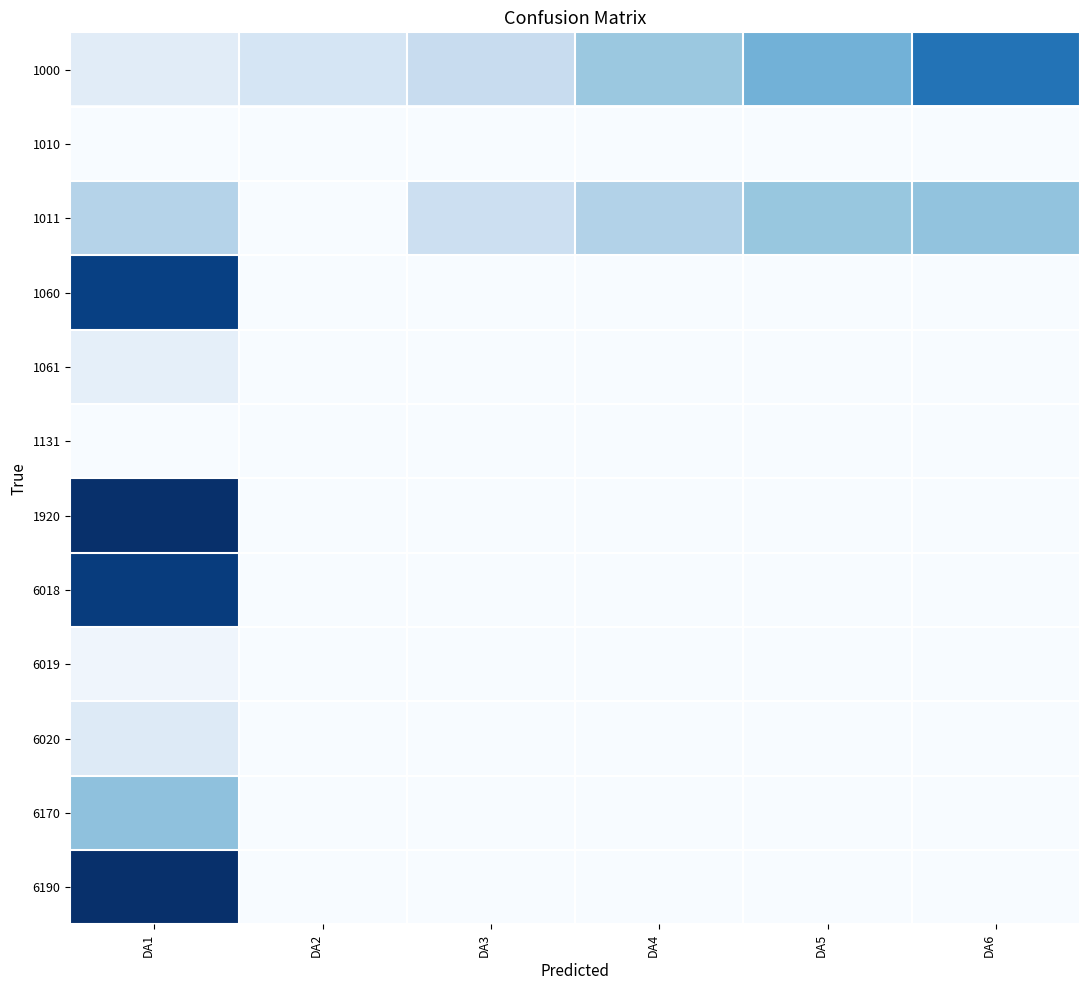

Which category has the highest value across all series?

DA1